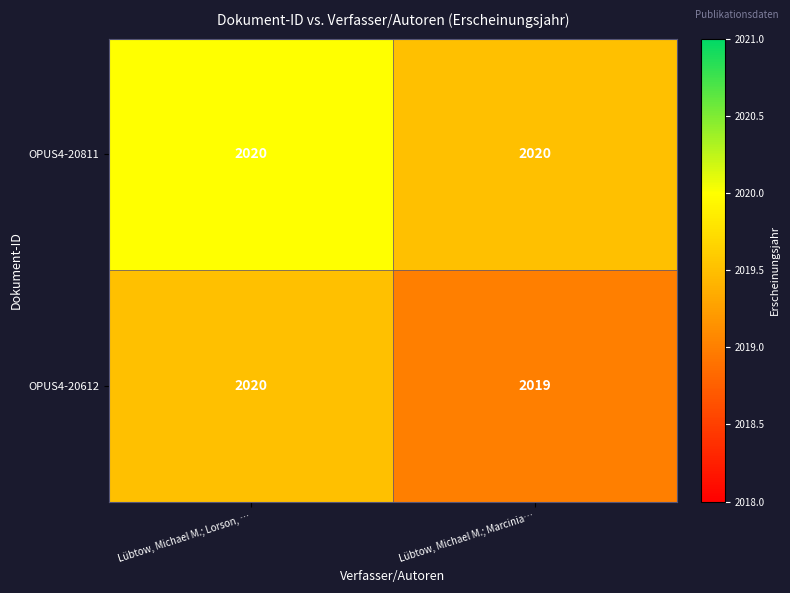

What is the maximum value shown in the chart?

2020